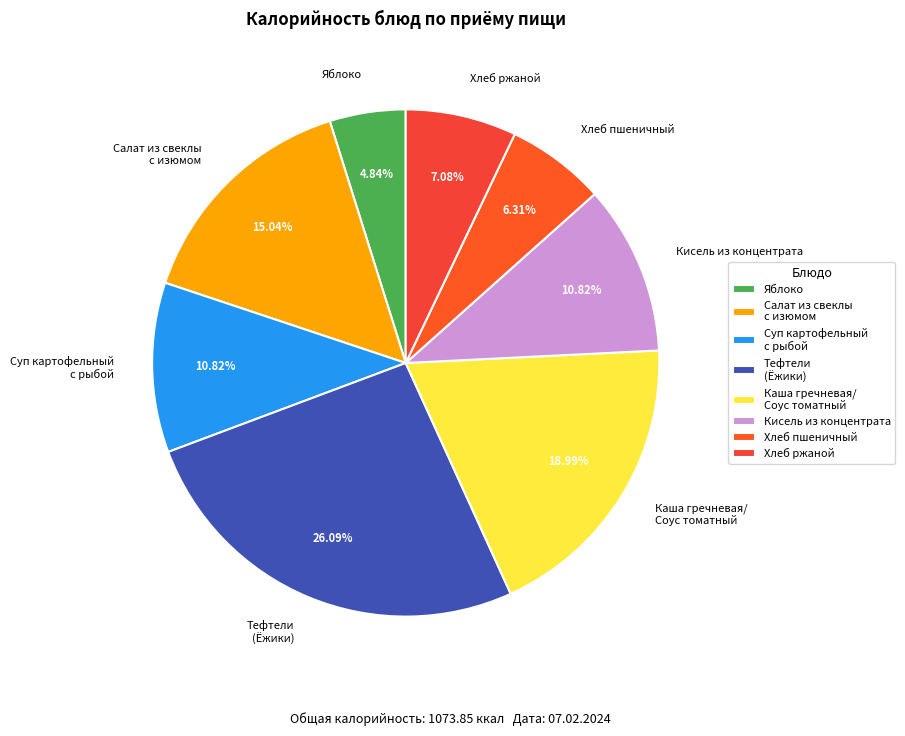

Do Хлеб ржаной and Хлеб пшеничный together represent more than half of the pie?

No